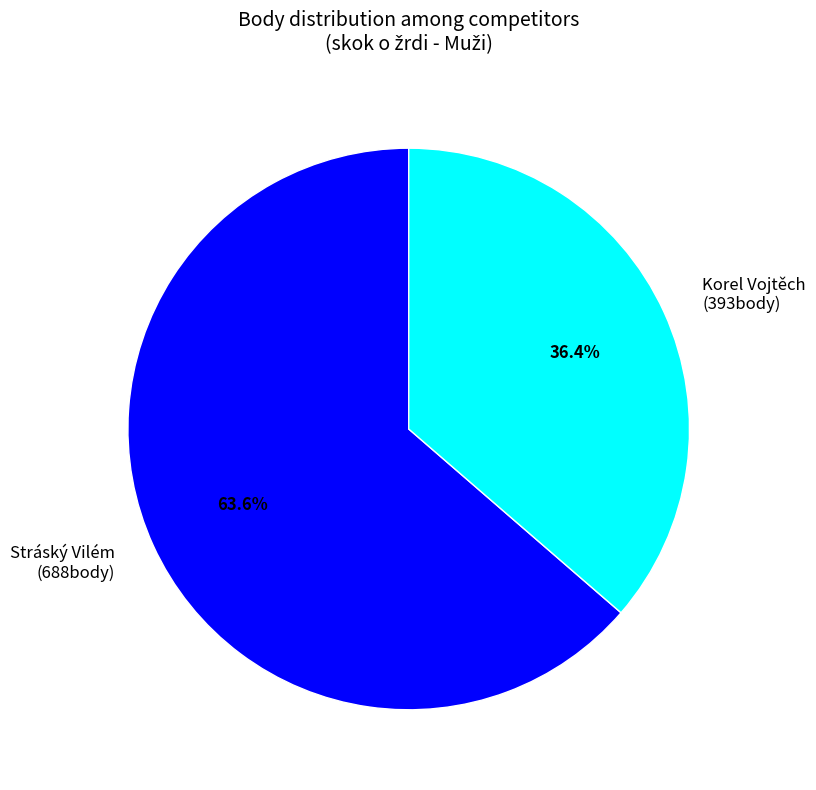

Count the number of slices in the pie.

2